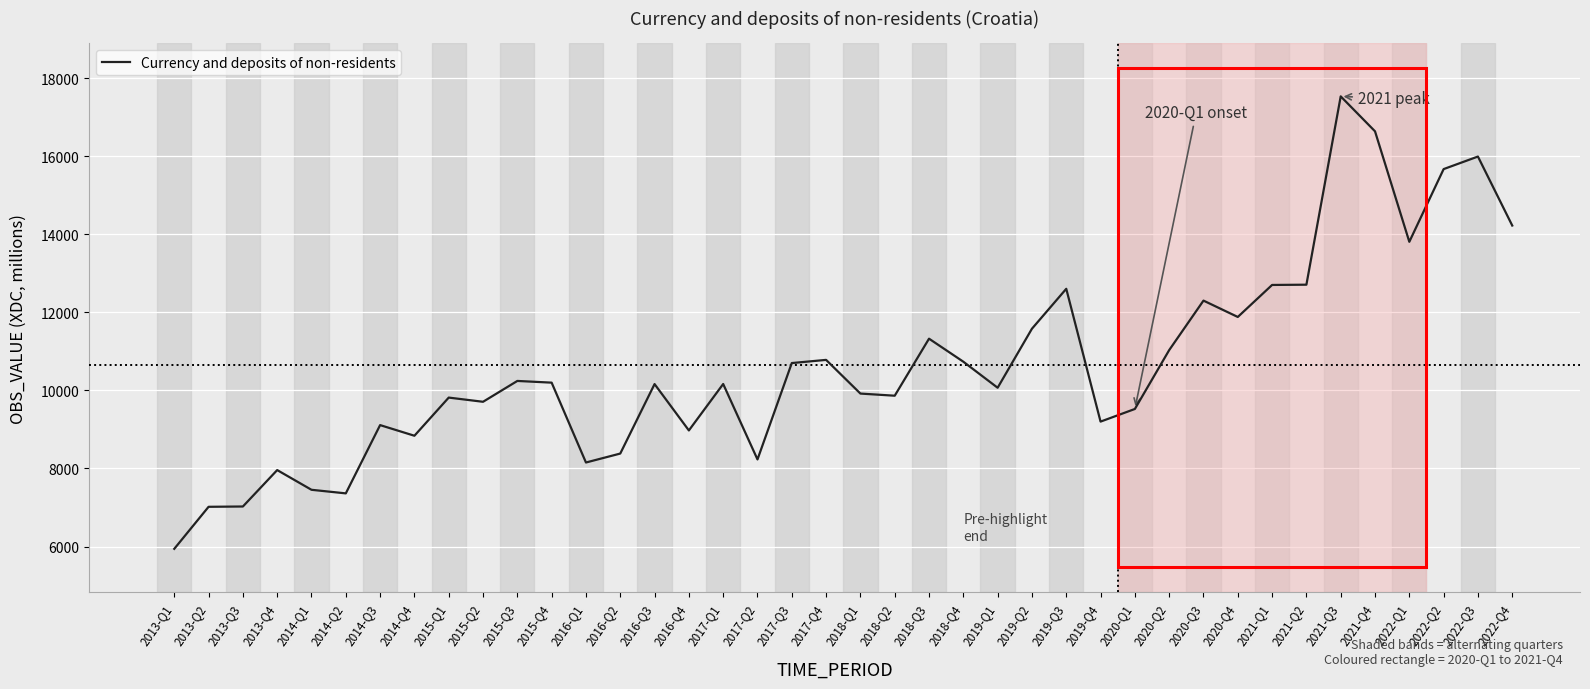

What is the approximate value at 2016-Q1?

8153.2